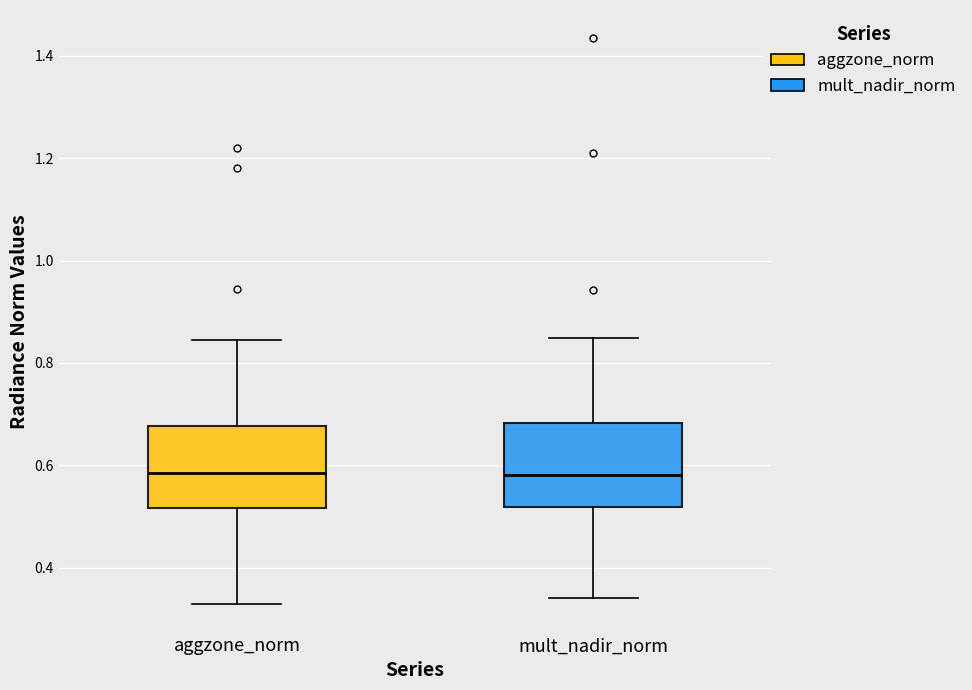

Reading left to right, transcribe this box plot: for each box, give where its median line is, the range the box spans, and where its two whiskers end, as read against the y-axis. The values are not printed on the chart, so give them approximately, as read against the axis.

aggzone_norm: median 0.58, box 0.52 to 0.68, whiskers 0.32 to 0.84
mult_nadir_norm: median 0.58, box 0.52 to 0.68, whiskers 0.34 to 0.84